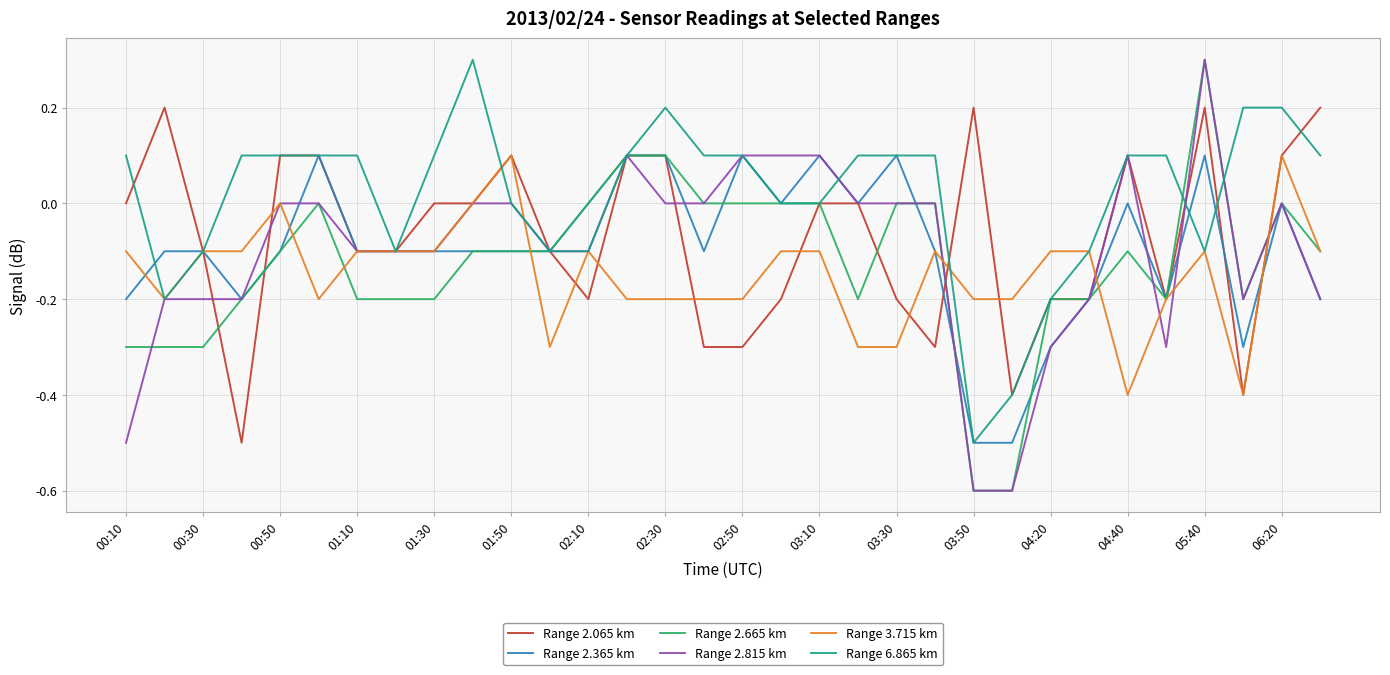

What is the maximum value for Range 2.665 km?

0.3